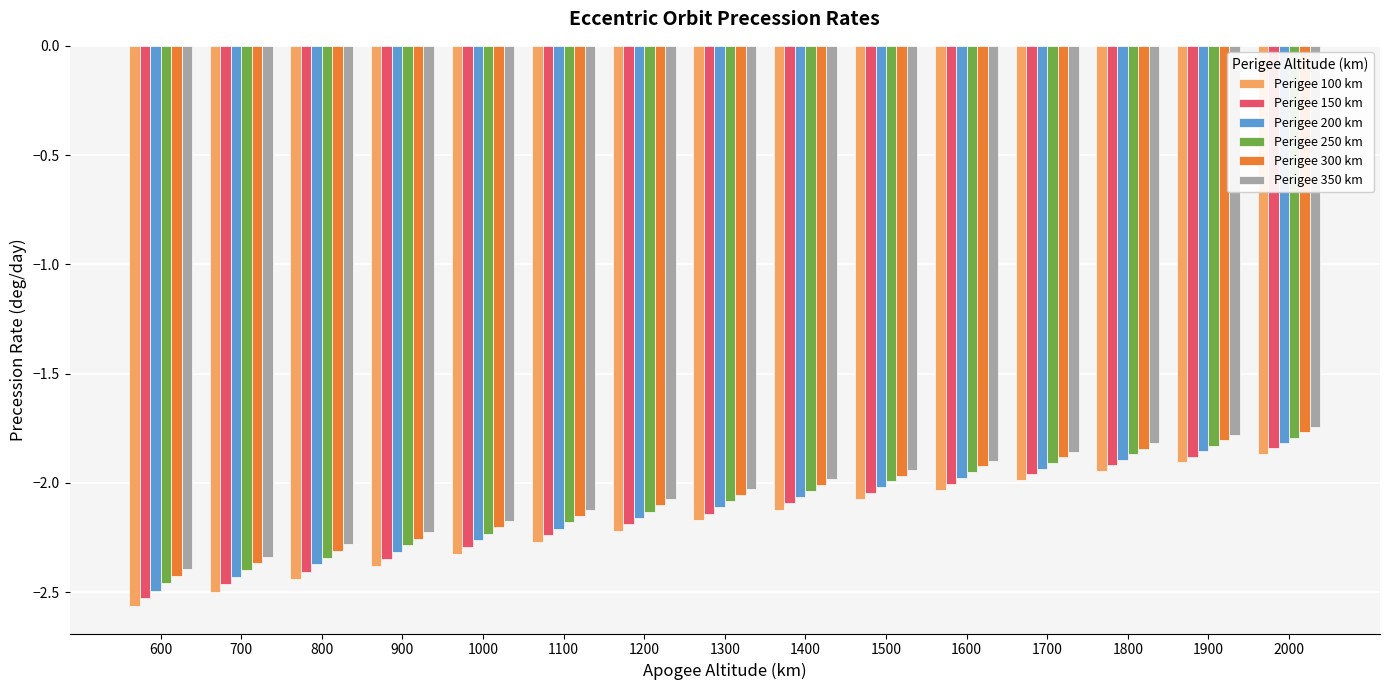

Which category has the lowest value across all series?

600